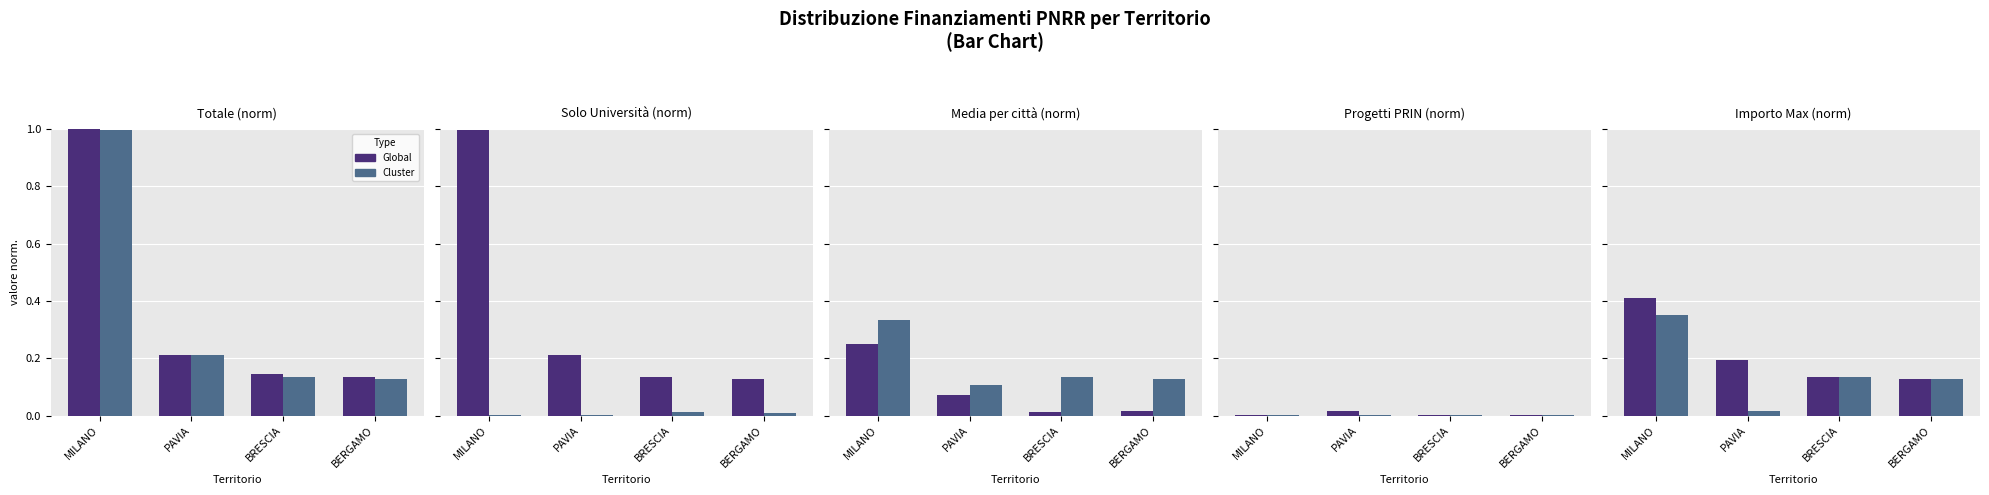

Read the Global value at PAVIA.

0.2